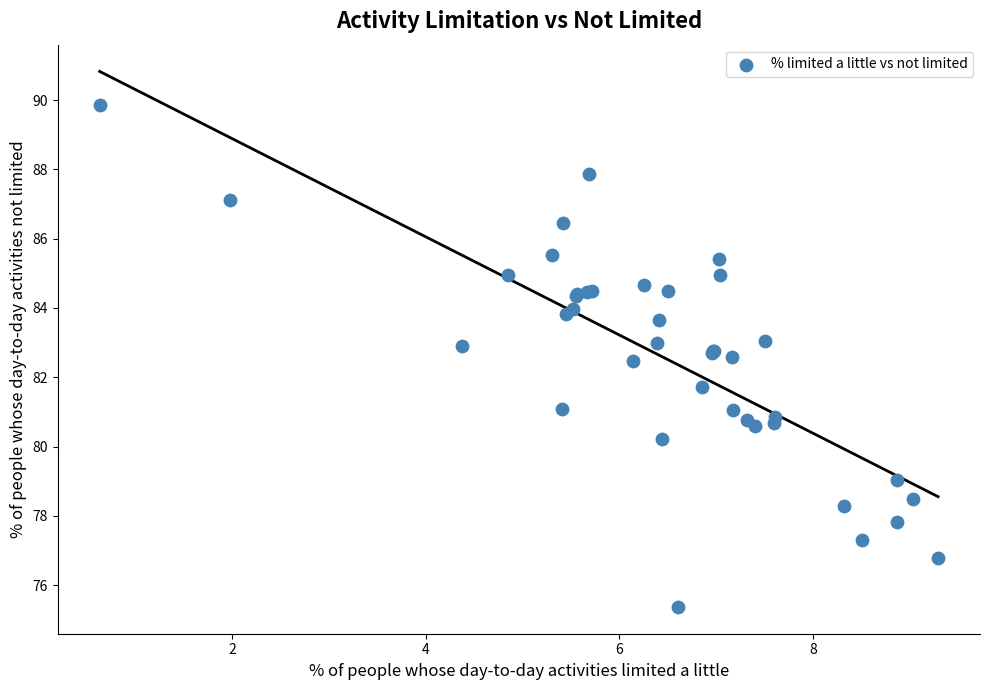

What Y value in the scatter plot is closest to 82?

81.7